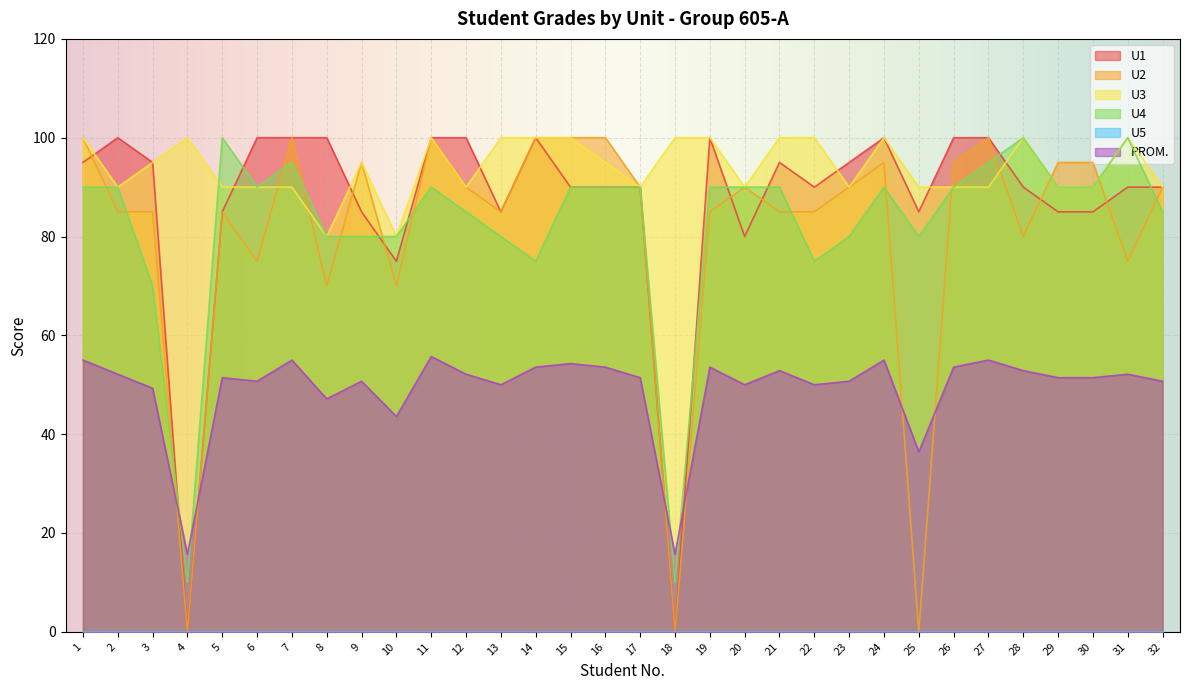

What is the value of the PROM. point at the 9th from the left?

50.7